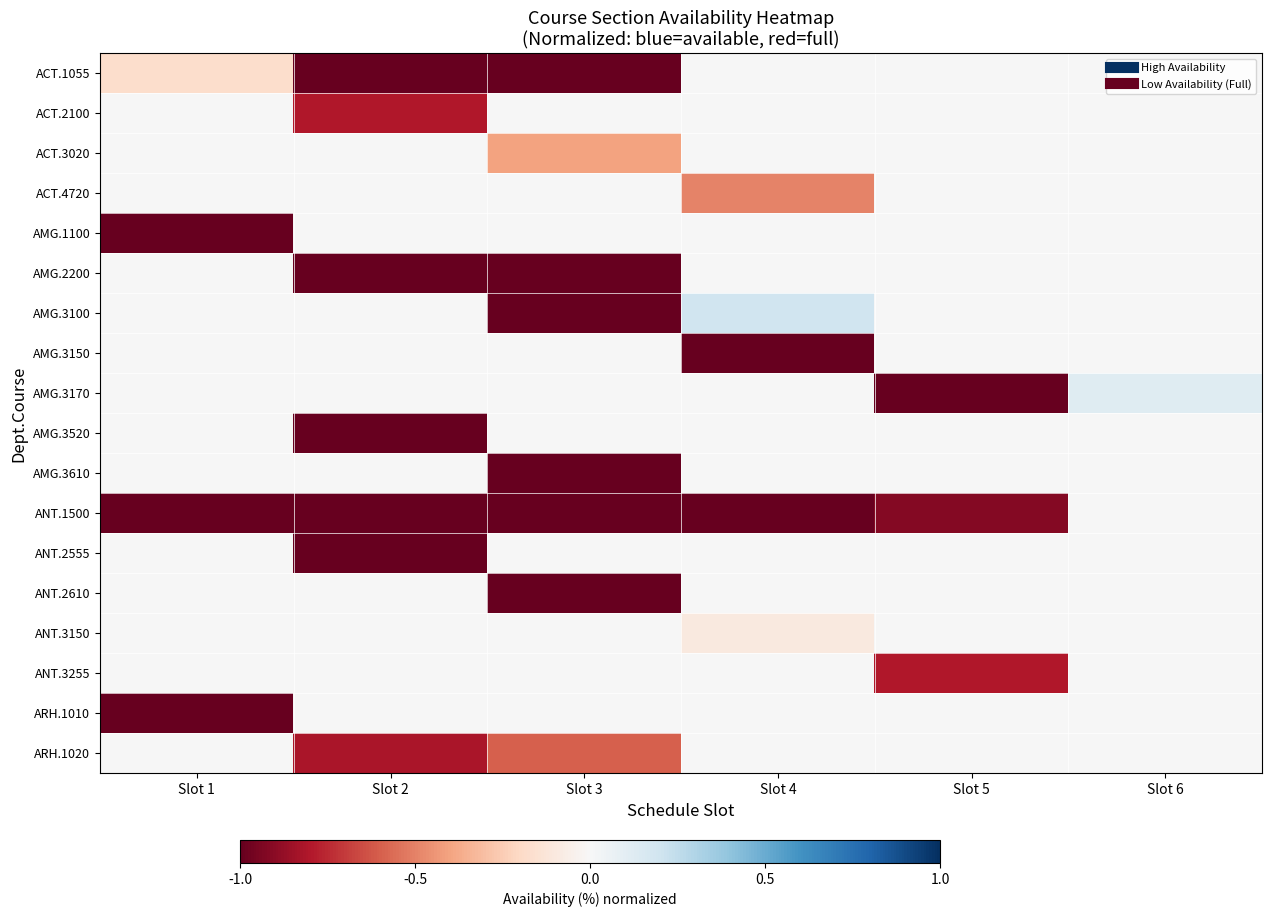

What is the greatest value displayed?

0.2